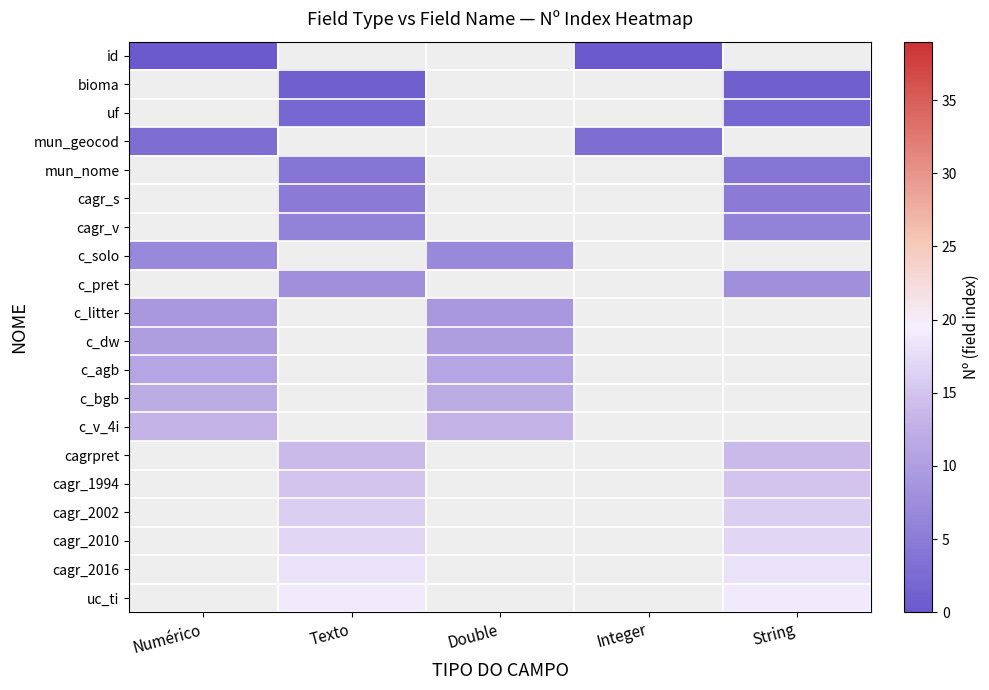

Which has a higher value, String or Texto?

Texto